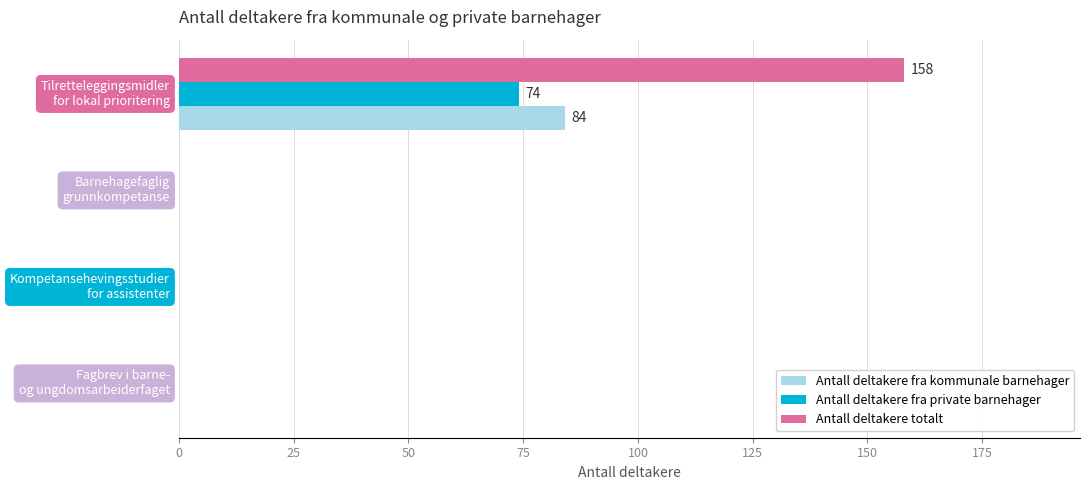

What is the greatest value displayed?

158